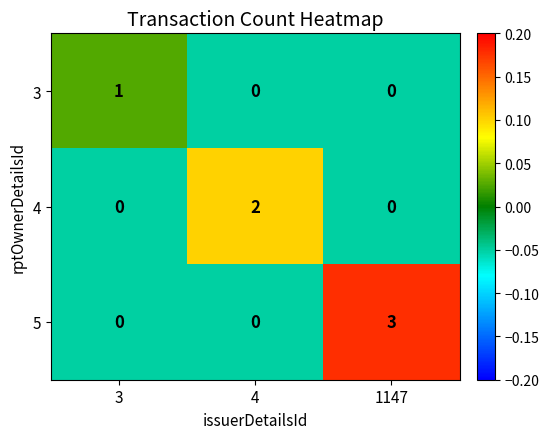

What is the sum of the 5 values at 1147 and 3?

3